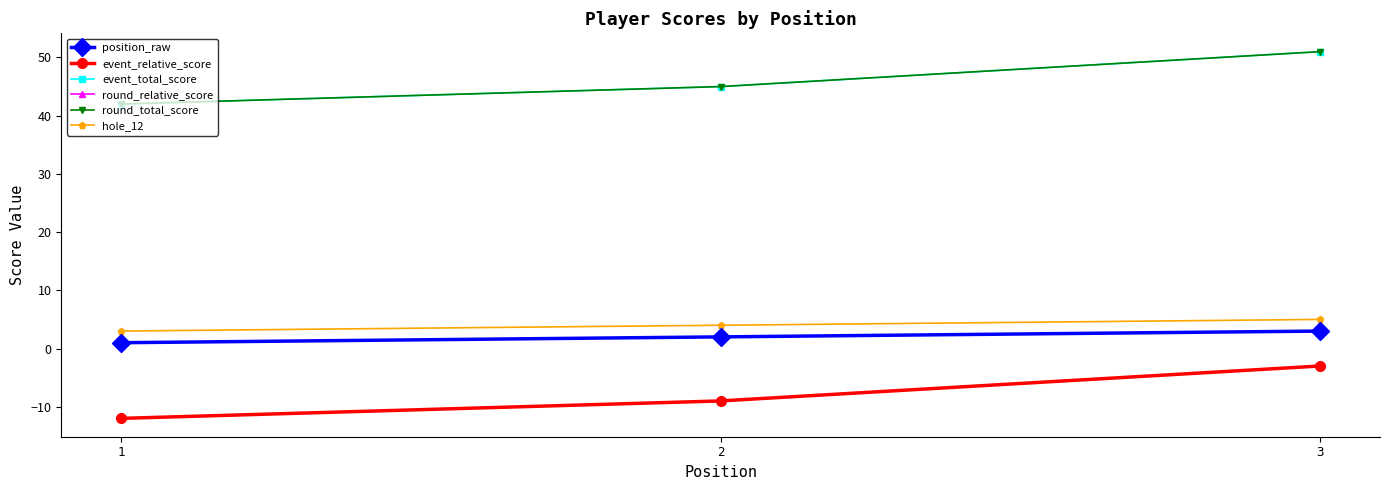

Does the chart have visible grid lines?

No